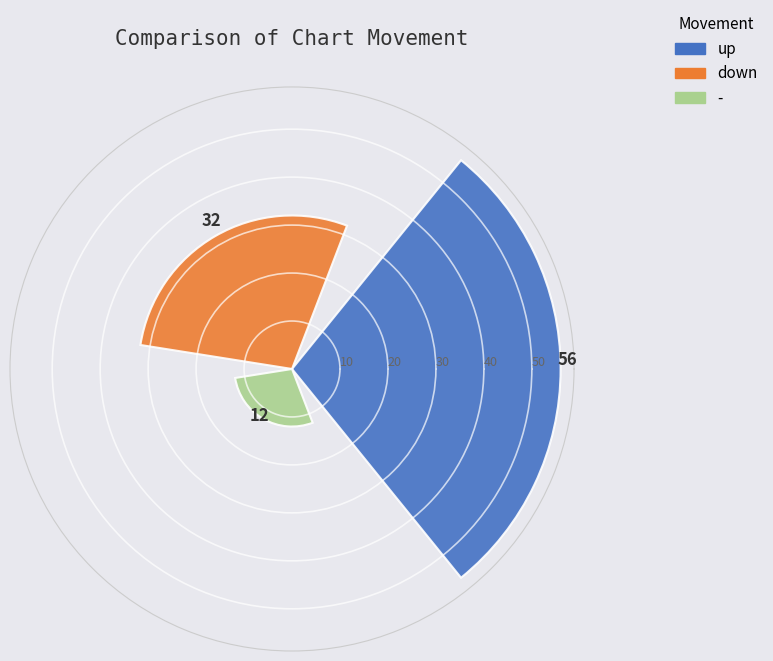

Count the number of categories in the chart.

3